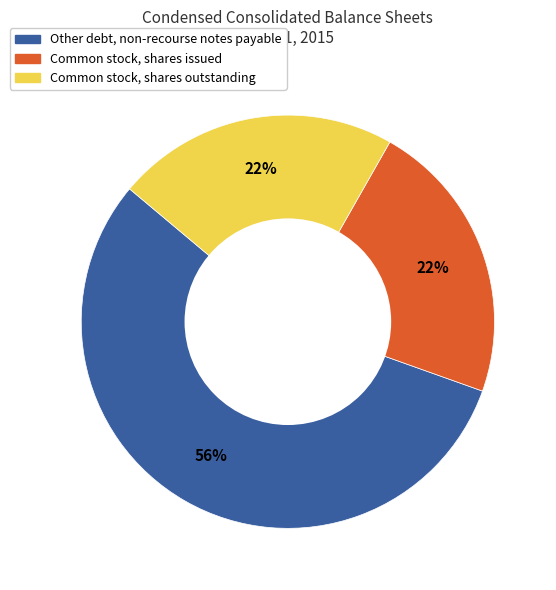

To the nearest percent, what is the difference between the largest and smallest slice percentages?

34%